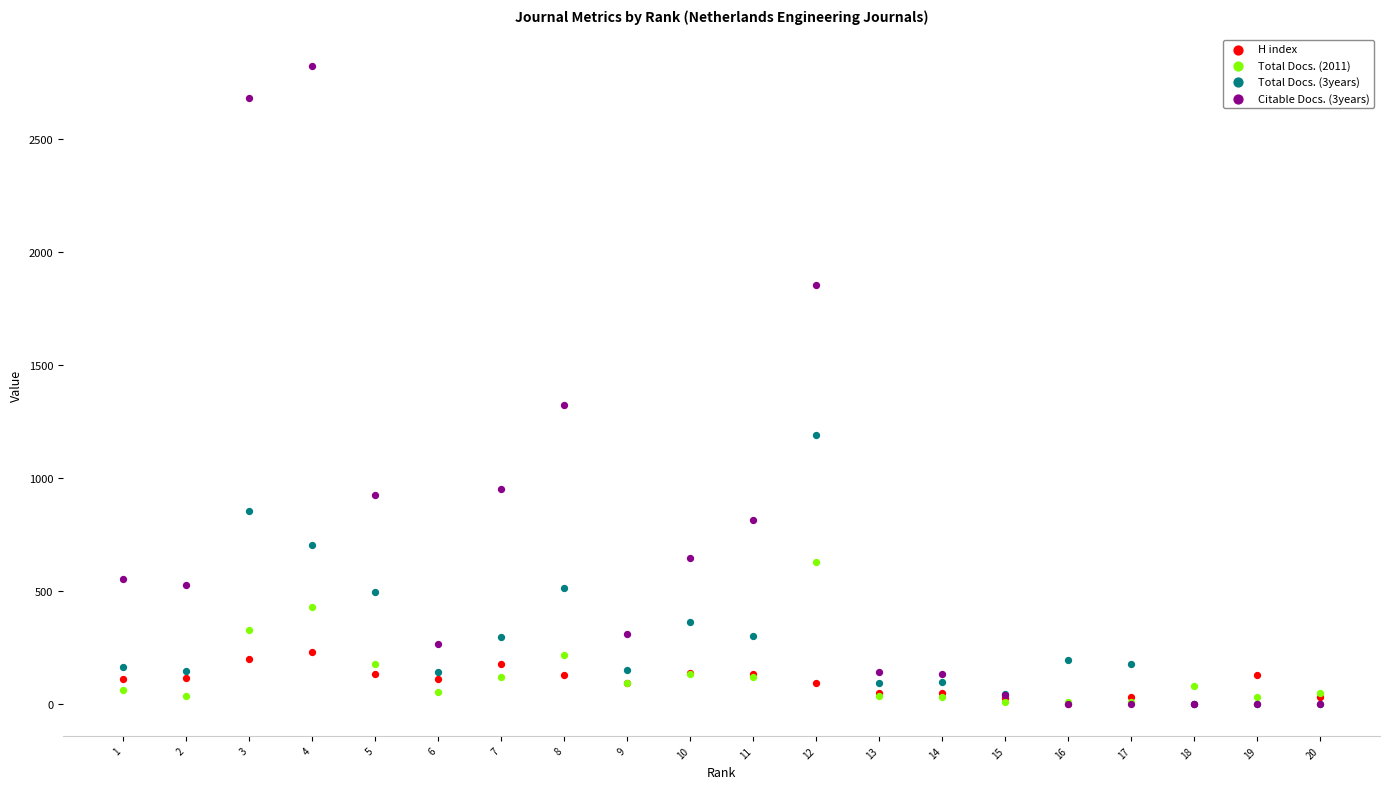

Across all series, what Y value is closest to 1411?

1322